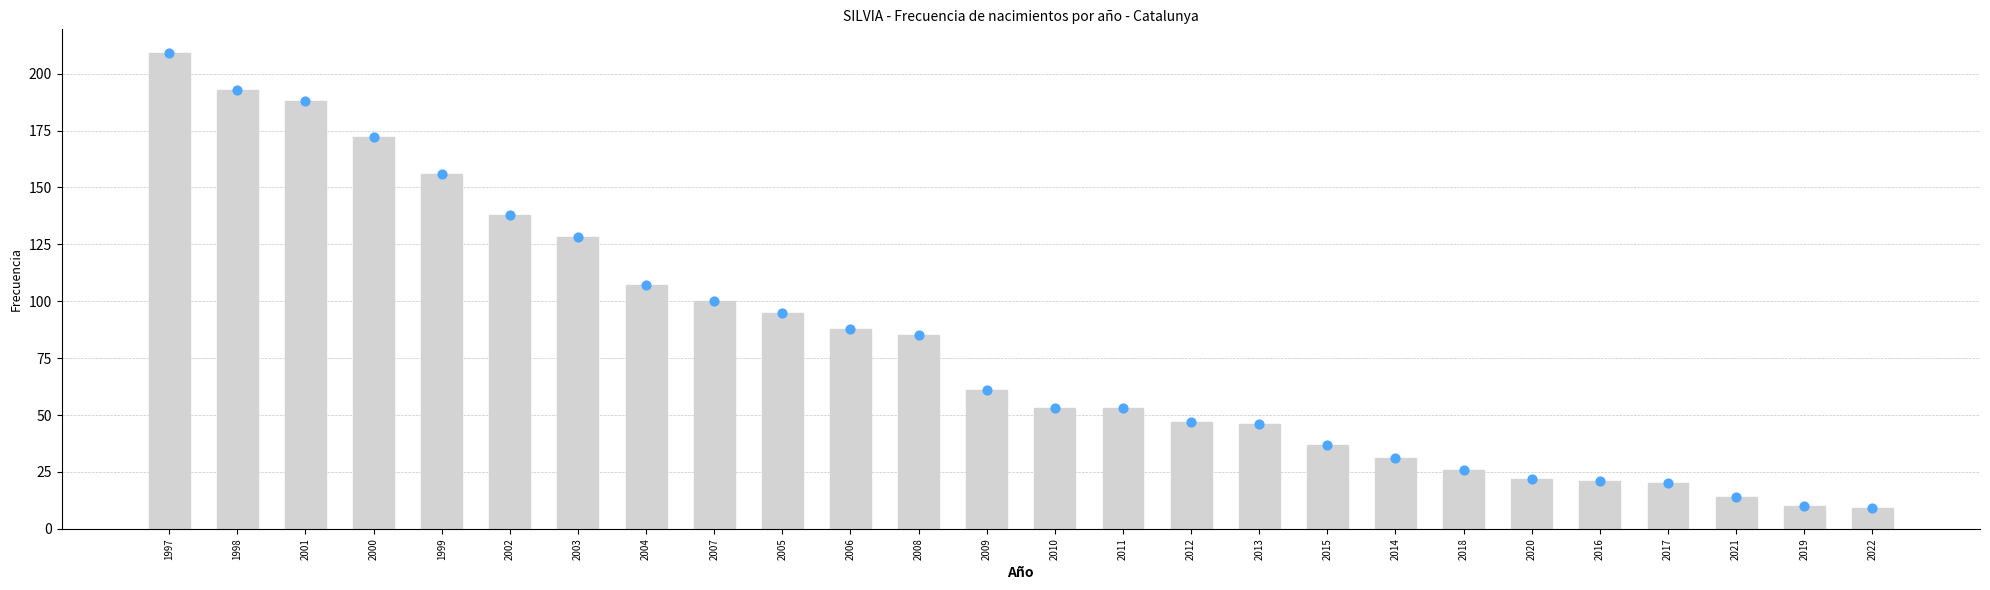

Approximately how many times larger is the value at 2022 compared to 2008?

0.1